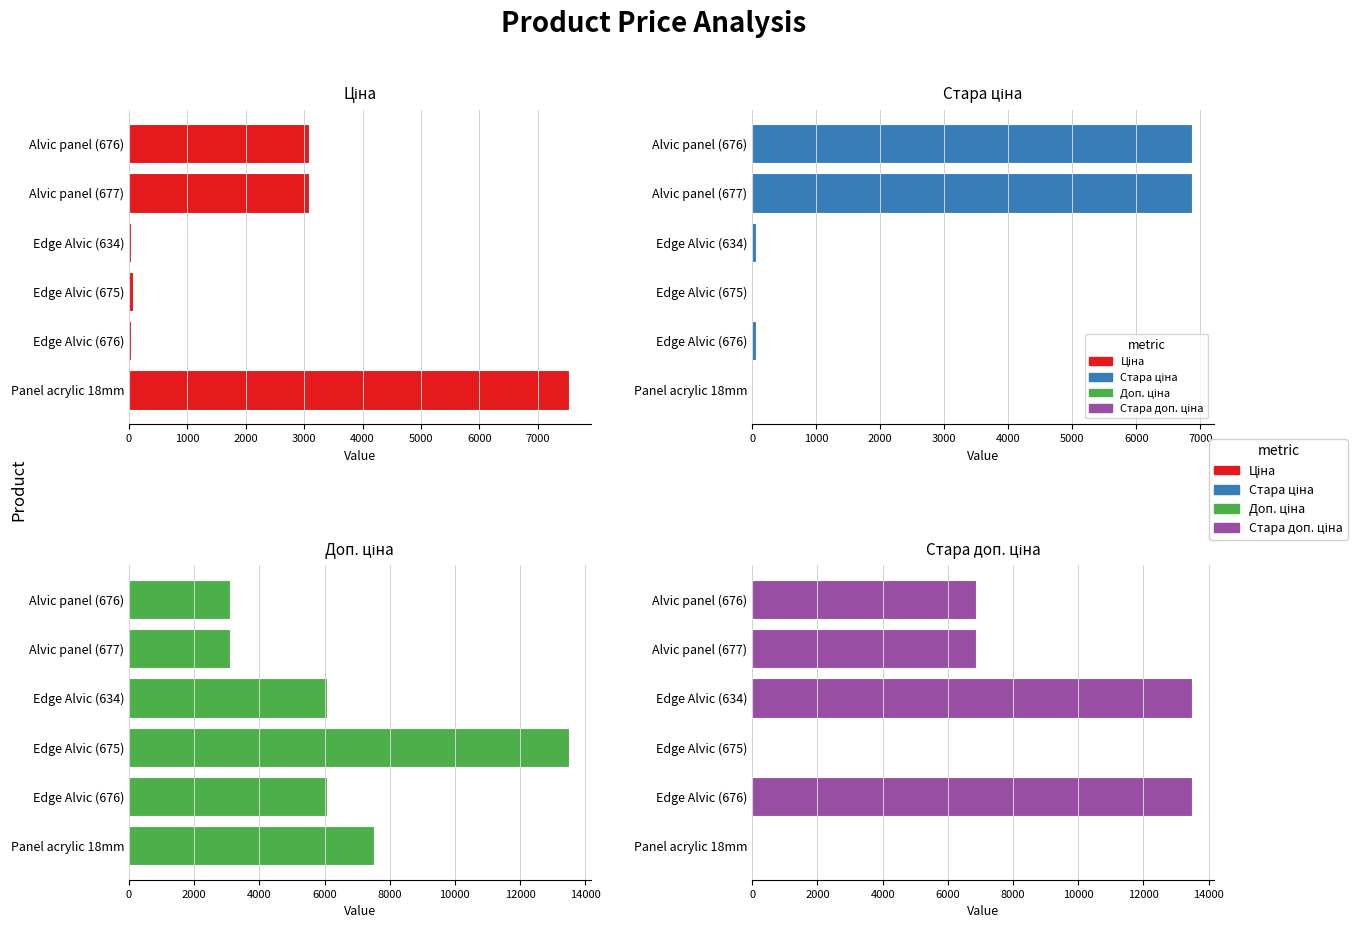

Which series has the largest range (max minus min)?

Стара доп. ціна